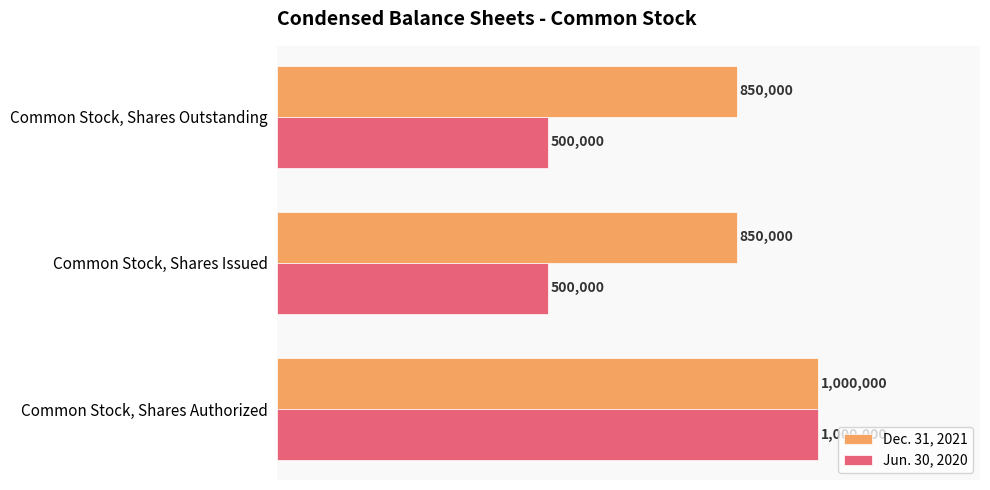

What are all the series names shown in the legend?

Dec. 31, 2021, Jun. 30, 2020